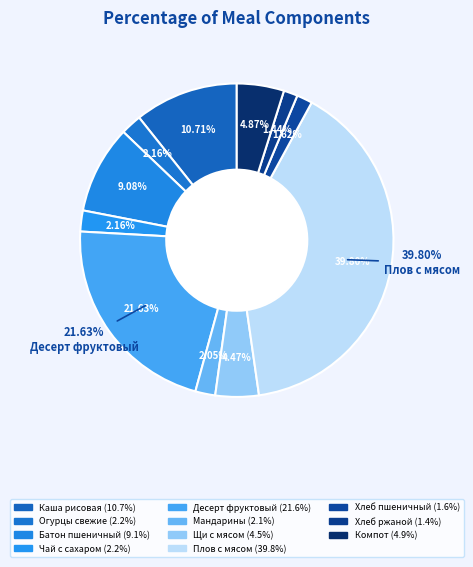

Rank the categories by value from highest to lowest.

Плов с мясом, Десерт фруктовый, Каша рисовая, Батон пшеничный, Компот, Щи с мясом, Огурцы свежие, Чай с сахаром, Мандарины, Хлеб пшеничный, Хлеб ржаной